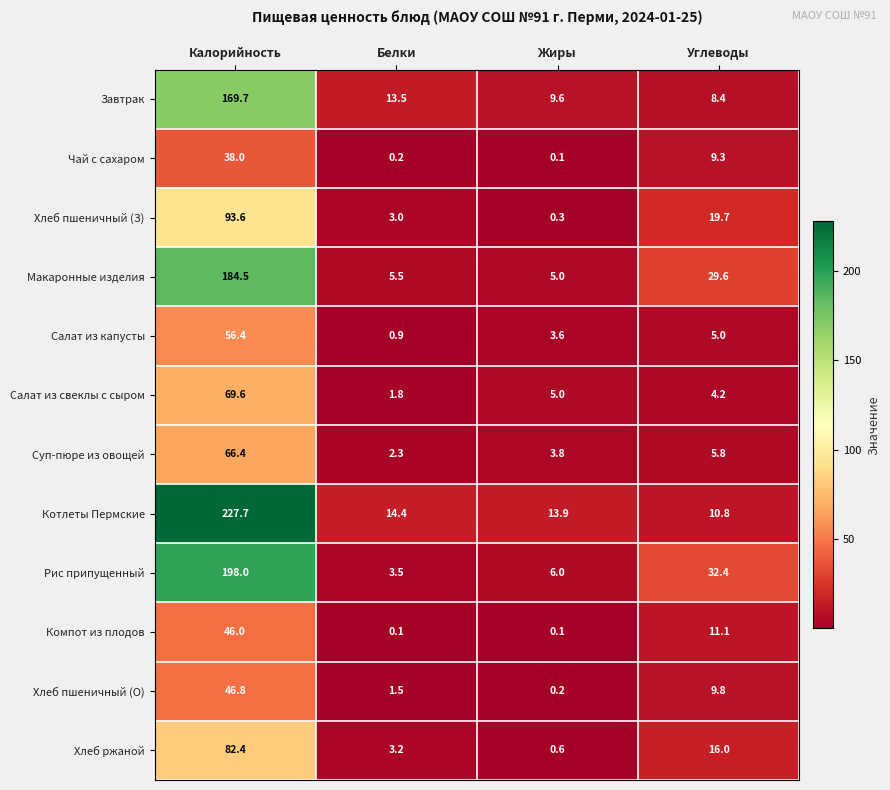

Which series changed the most between Калорийность and Углеводы?

Котлеты Пермские